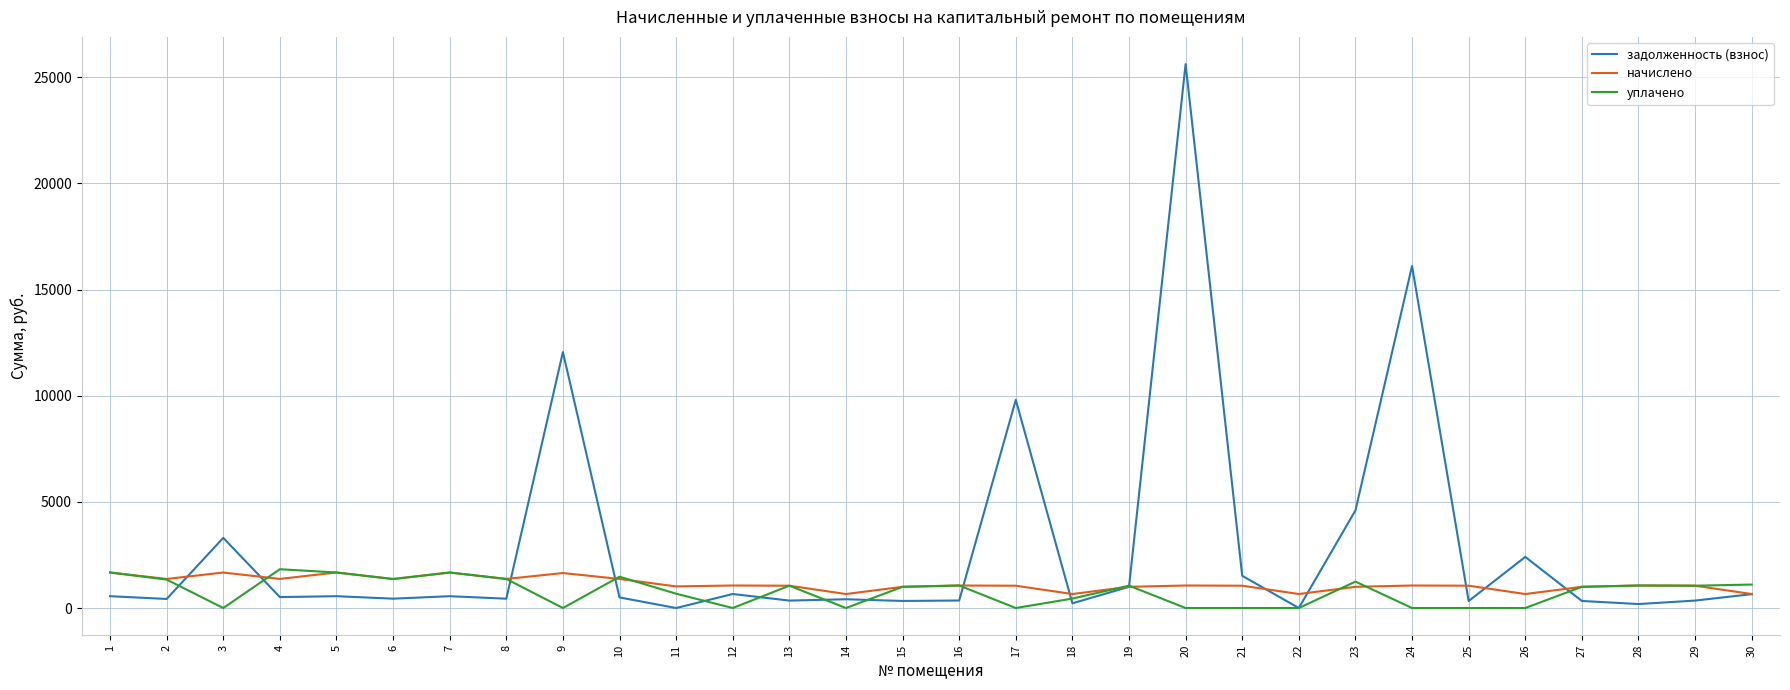

At which label does уплачено first exceed 1051?

1